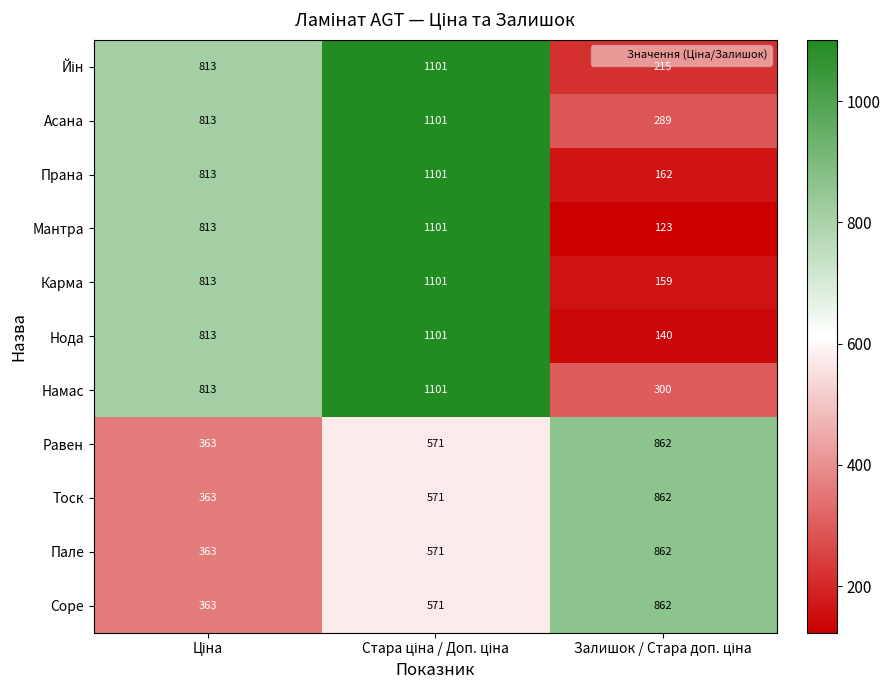

Which series has the widest spread of values?

Мантра